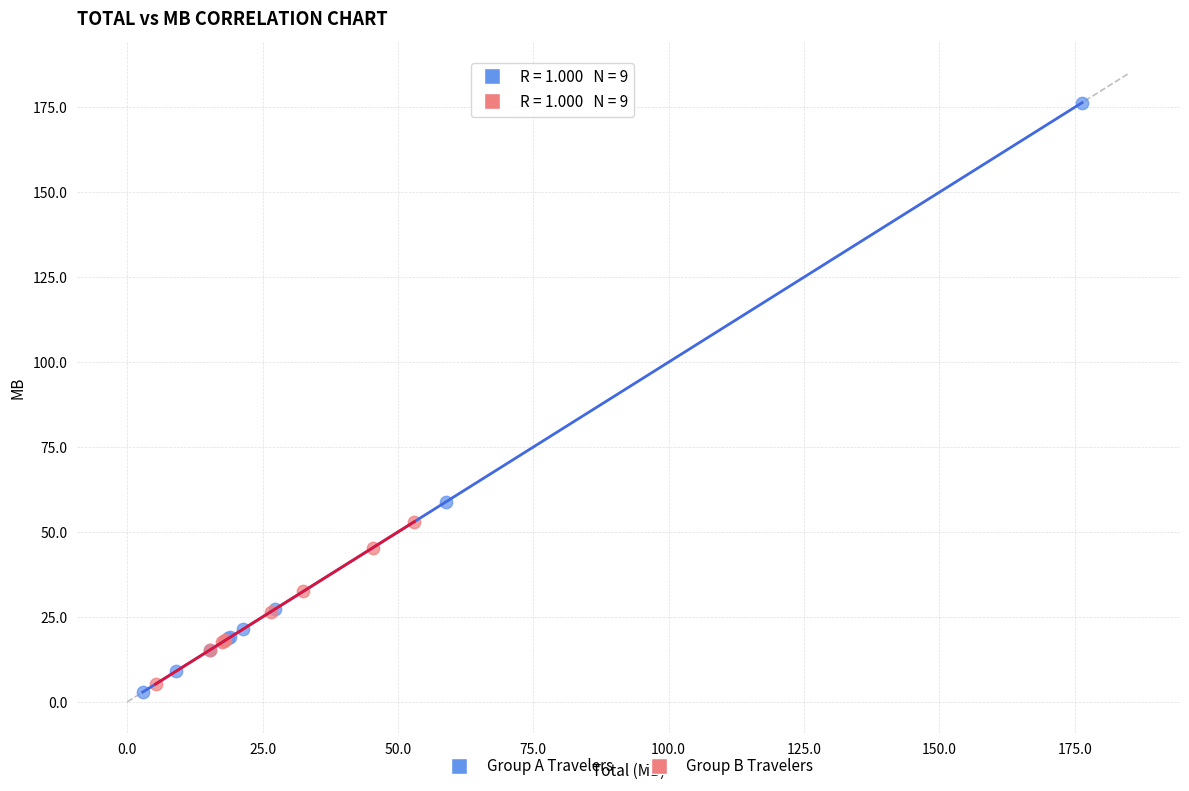

What are all the series names shown in the legend?

Group A Travelers, Group B Travelers